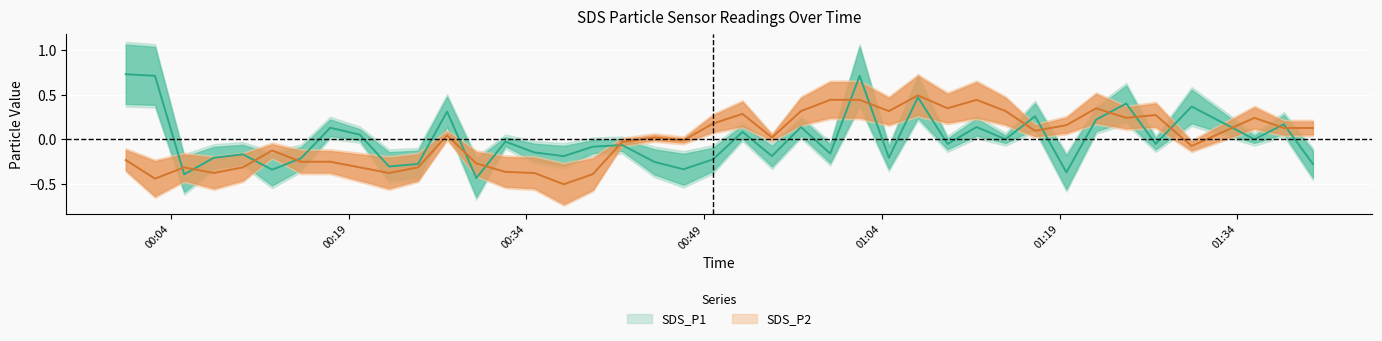

Reading left to right, what are all the values shown in this chart?

SDS_P1: 0.7	0.7	-0.4	-0.2	-0.2	-0.3	-0.2	0.1	0.1	-0.3	-0.3	0.3	-0.4	-0.0	-0.1	-0.2	-0.1	-0.1	-0.2	-0.3	-0.2	0.1	-0.2	0.1	-0.2	0.7	-0.2	0.5	-0.0	0.1	0.0	0.3	-0.4	0.2	0.4	-0.0	0.4	0.0	0.2	-0.3
SDS_P2: -0.2	-0.4	-0.3	-0.4	-0.3	-0.1	-0.2	-0.2	-0.3	-0.4	-0.3	0.0	-0.3	-0.4	-0.4	-0.5	-0.4	-0.0	0.0	-0.0	0.2	0.3	0.0	0.3	0.4	0.4	0.3	0.5	0.3	0.4	0.3	0.1	0.2	0.3	0.2	0.3	-0.1	0.2	0.1	0.1